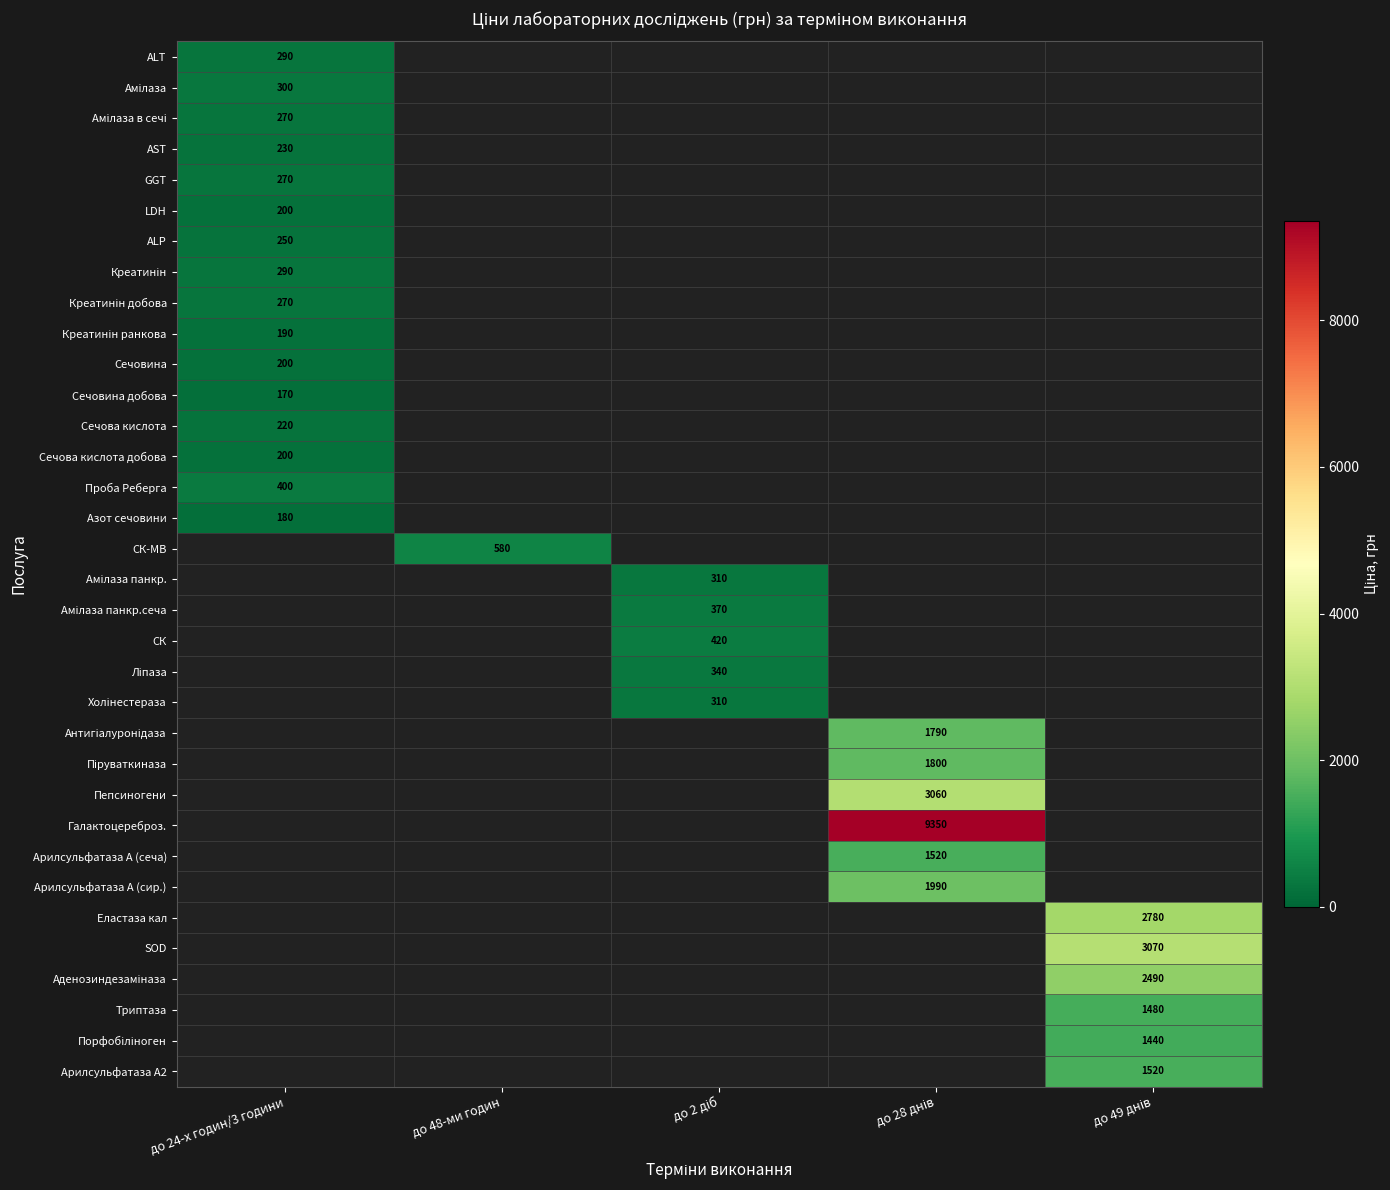

At which category does the chart reach its peak across all series?

до 28 днів